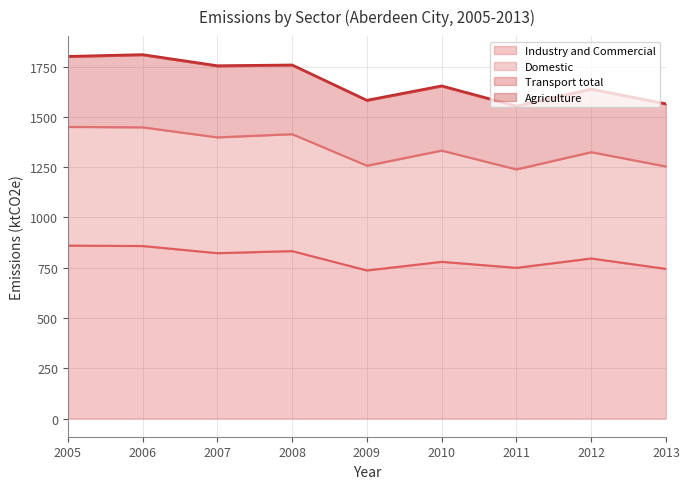

At which category is the sum across all series the highest?

2006